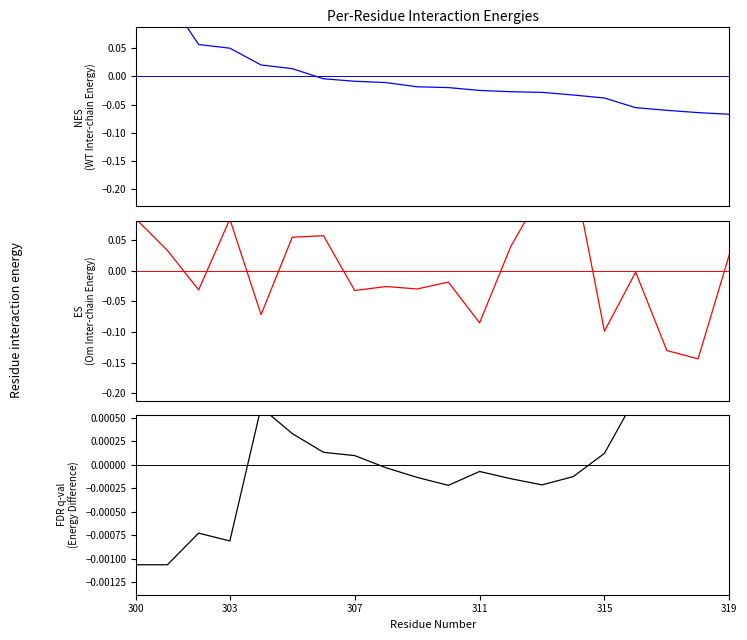

What is the spread (max minus min) of values at 315?

0.1